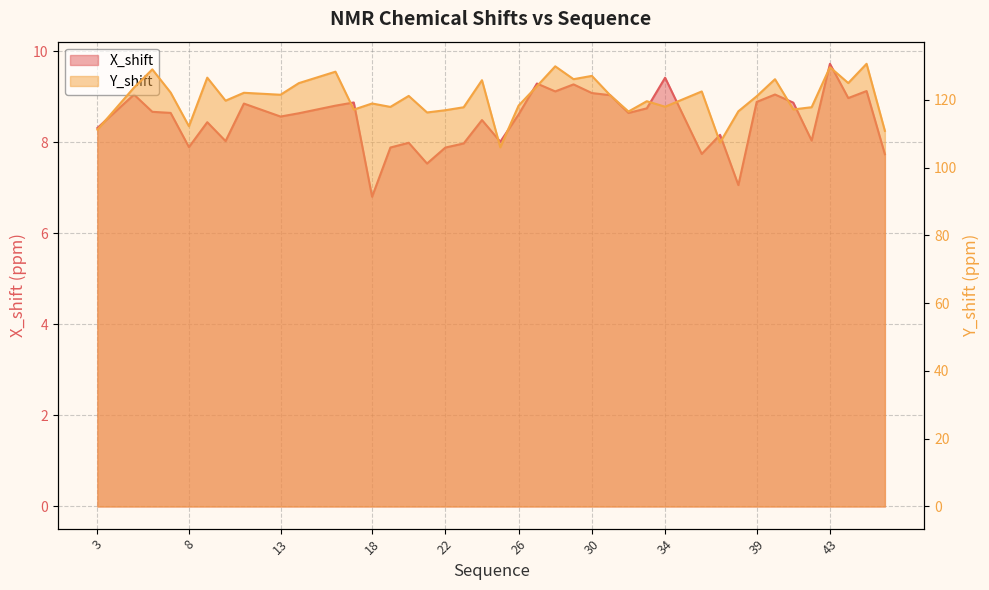

What is the value of the Y_shift point at the 31st from the left?

107.4